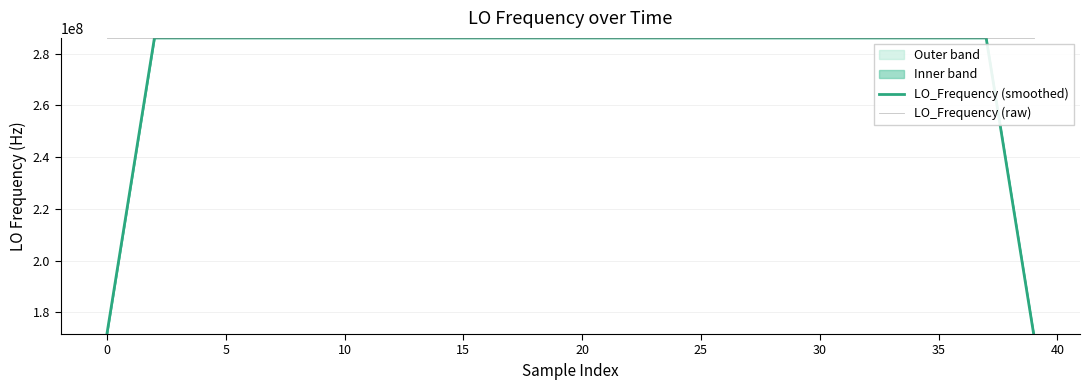

After their last crossing, which series has the higher values: LO_Frequency (raw) or LO_Frequency (smoothed)?

LO_Frequency (raw)